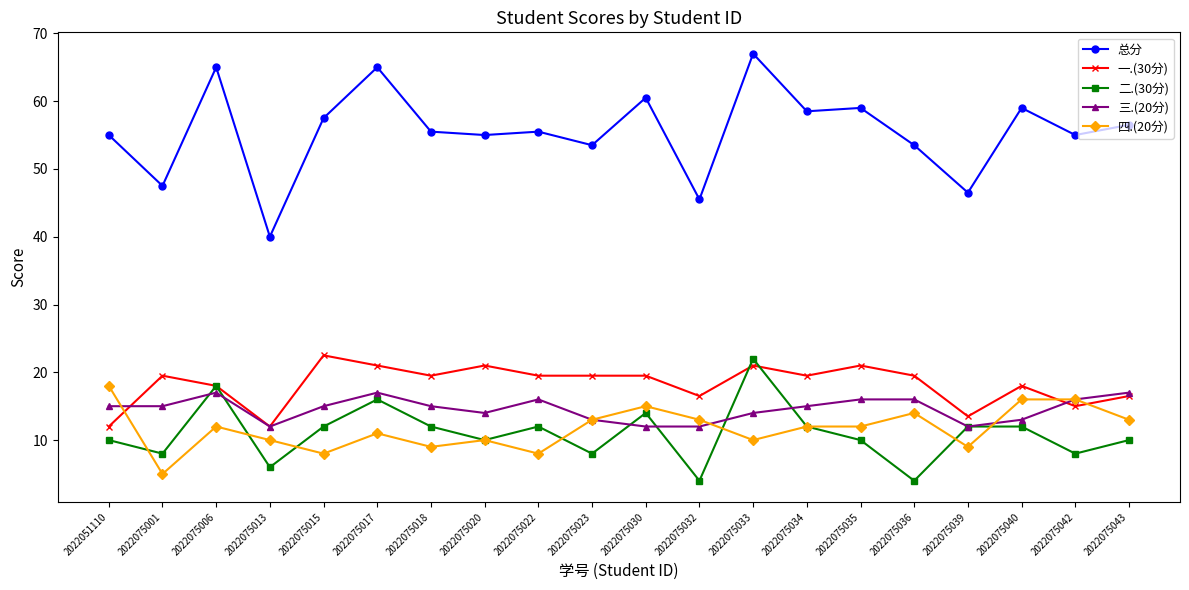

The value of 四.(20分) at 2022075036 is 14.0. True or false?

True